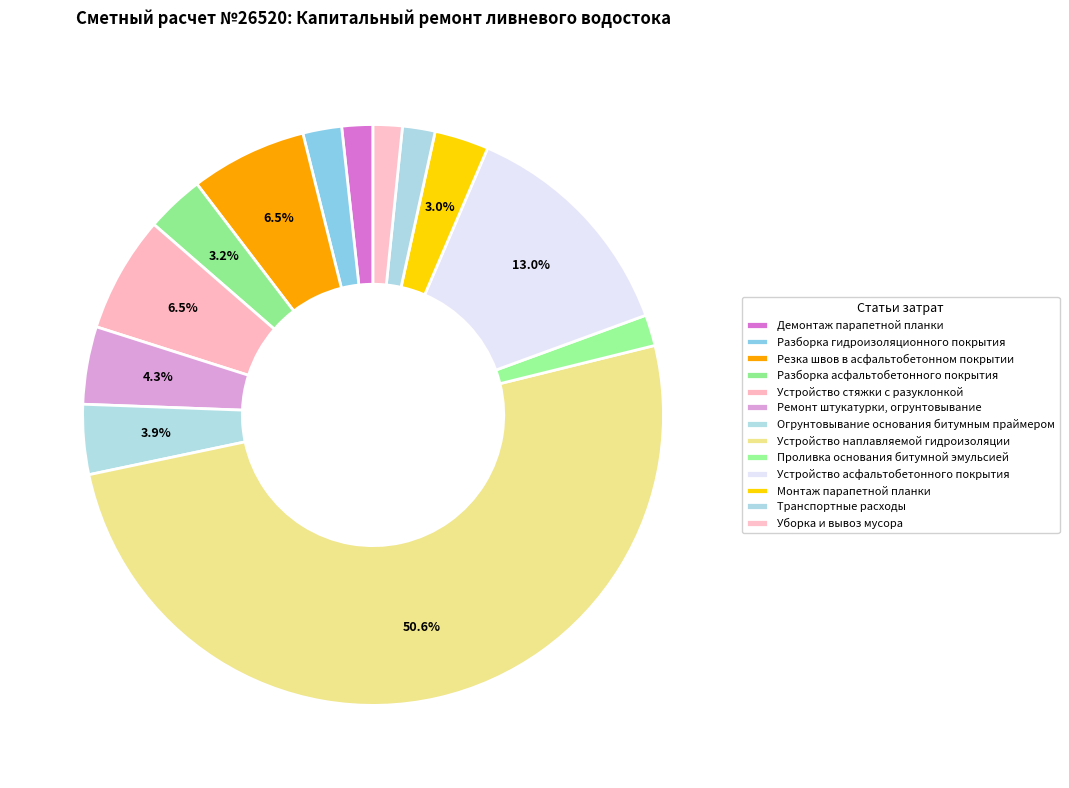

To the nearest percent, what is the difference between the Разборка асфальтобетонного покрытия and Ремонт штукатурки, огрунтовывание slice percentages?

1%